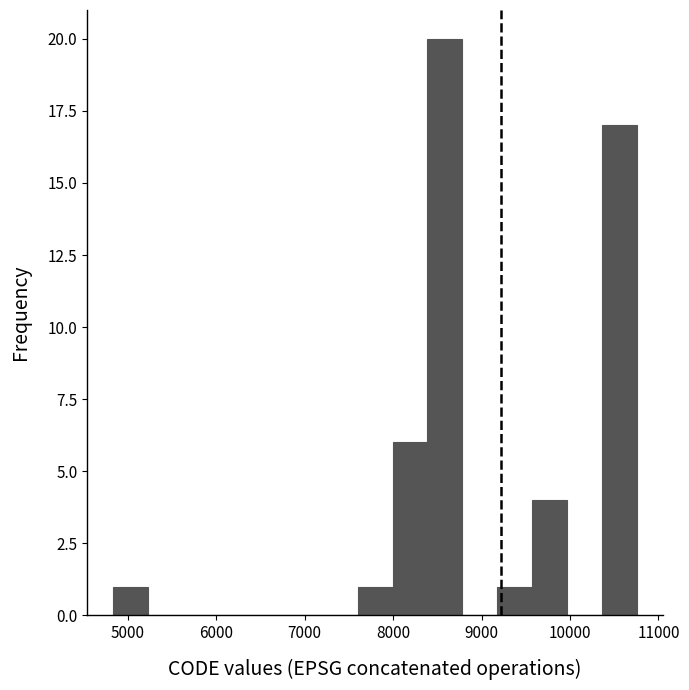

Read against the x-axis, roughly where is the centre of the tallest bar?

8600